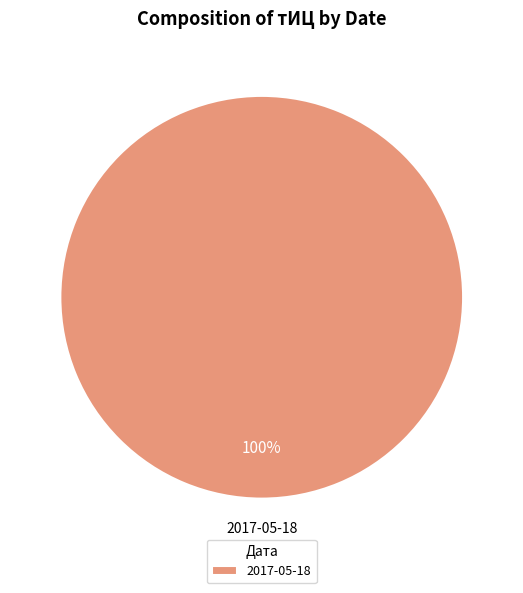

To the nearest percent, what portion does 2017-05-18 represent?

100%